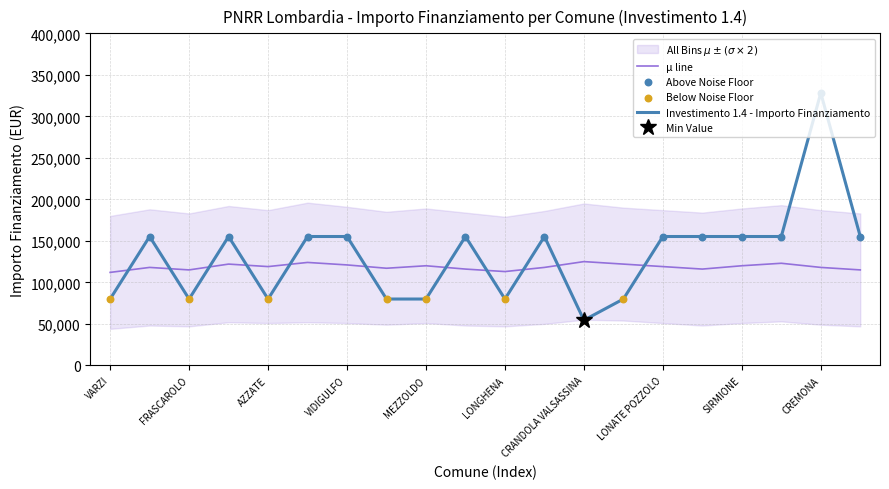

Approximately how many times larger is the value at STEZZANO compared to MEZZOLDO?

1.9